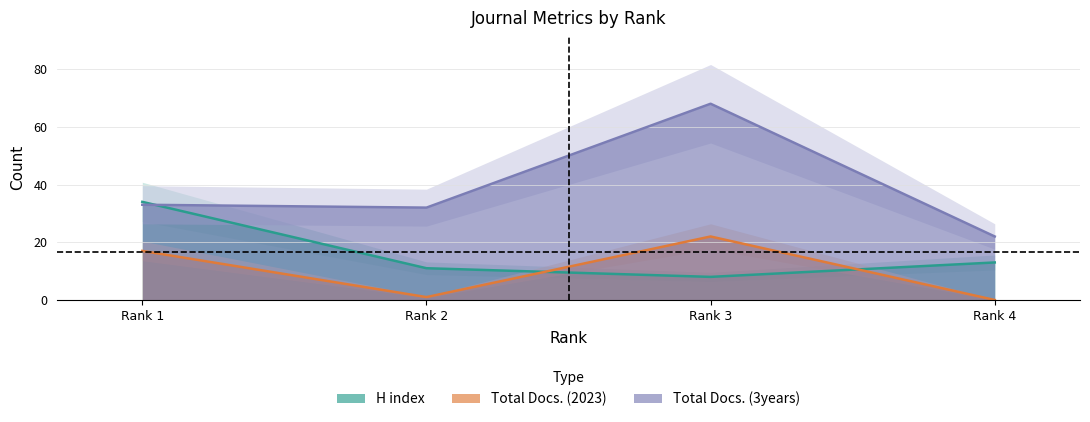

What is the sum of all Total Docs. (2023) values?

40